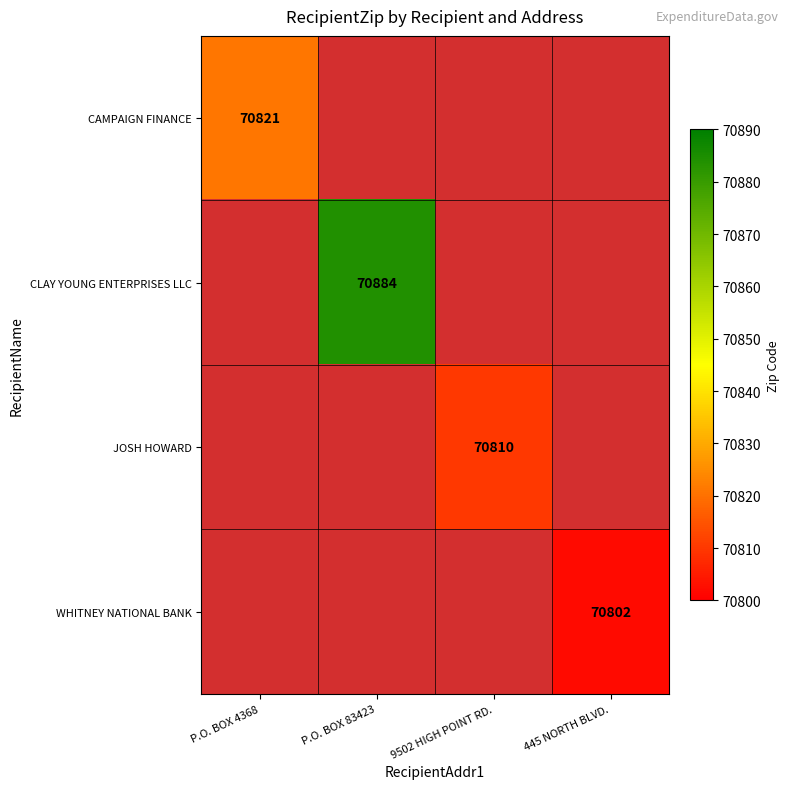

The WHITNEY NATIONAL BANK series shows 46928 at 445 NORTH BLVD.. True or false?

False